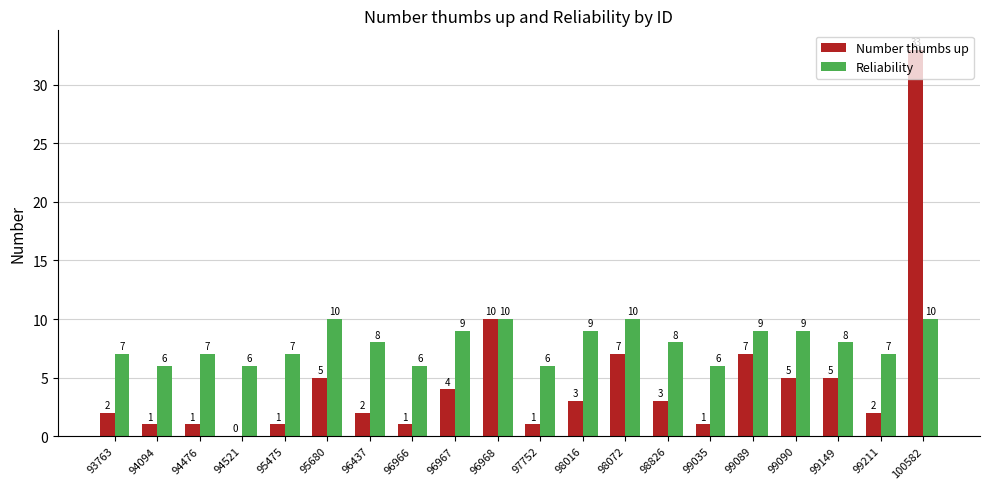

Where is Number thumbs up nearest to the value 16?

96968